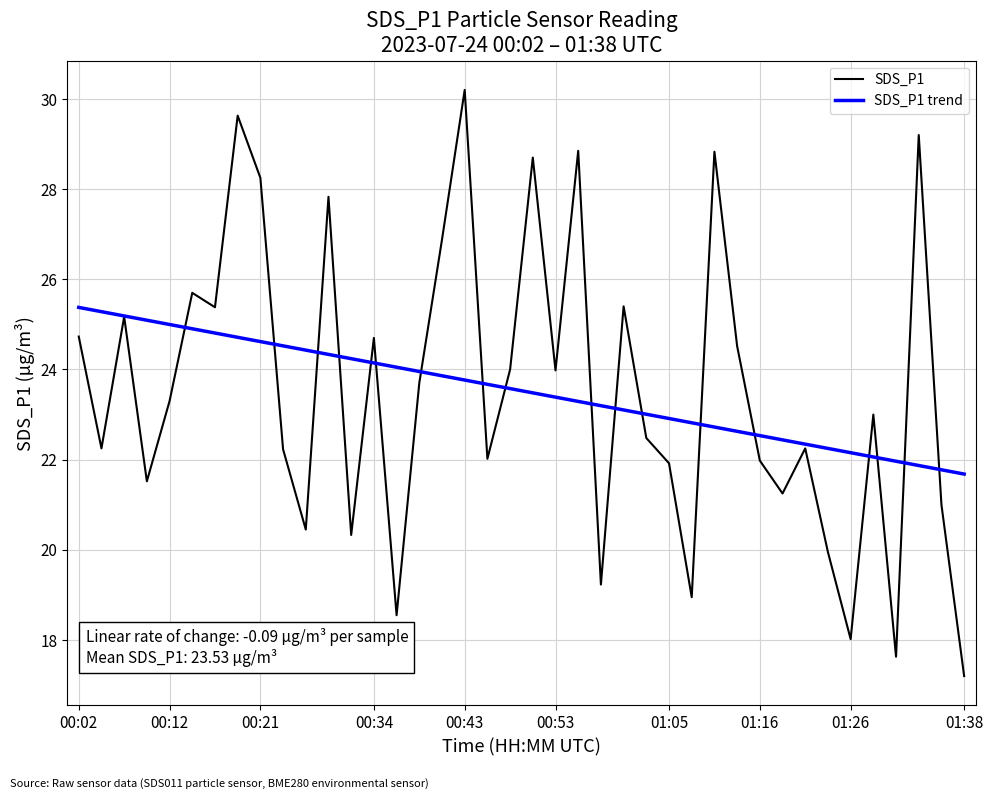

What is the smallest value displayed?

17.2